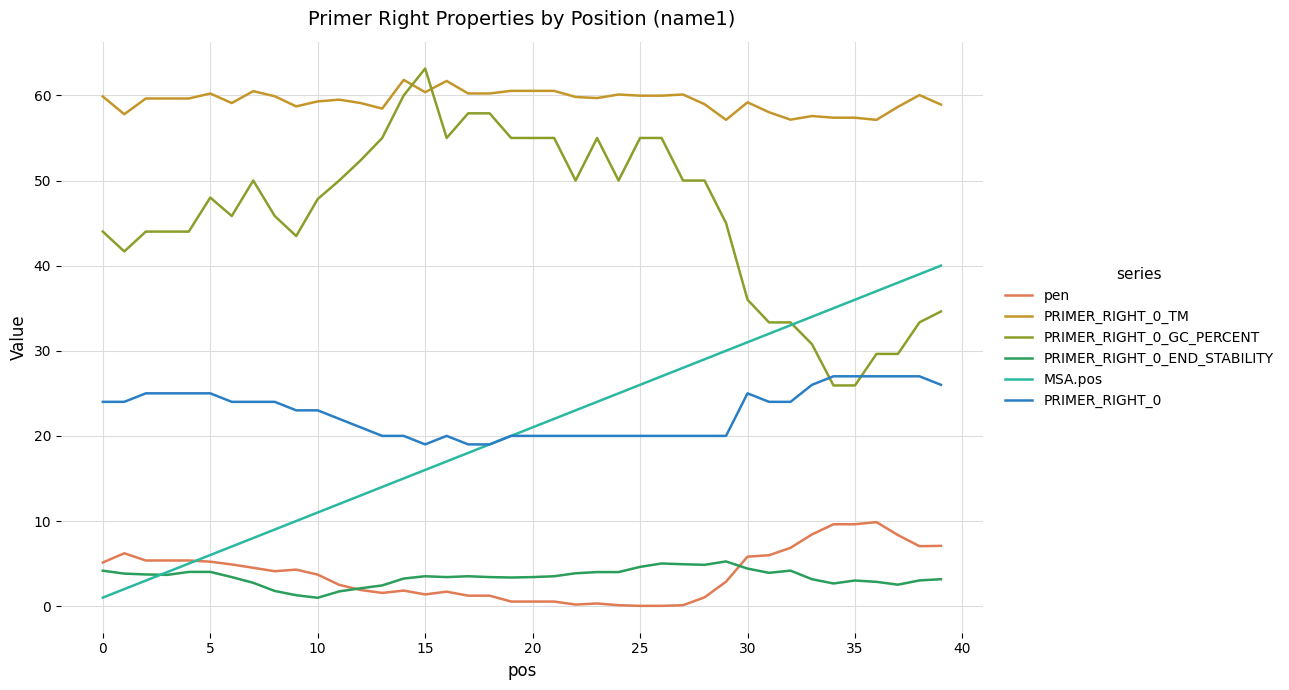

What is the greatest value displayed?

63.2